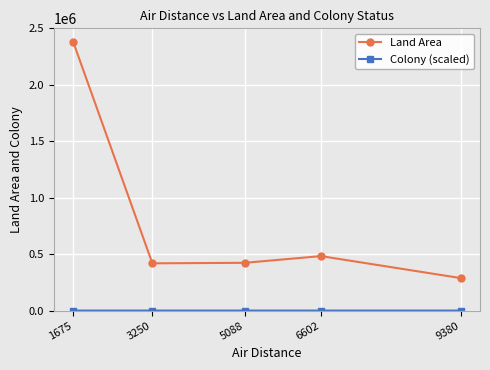

Count the number of data series in this chart.

2